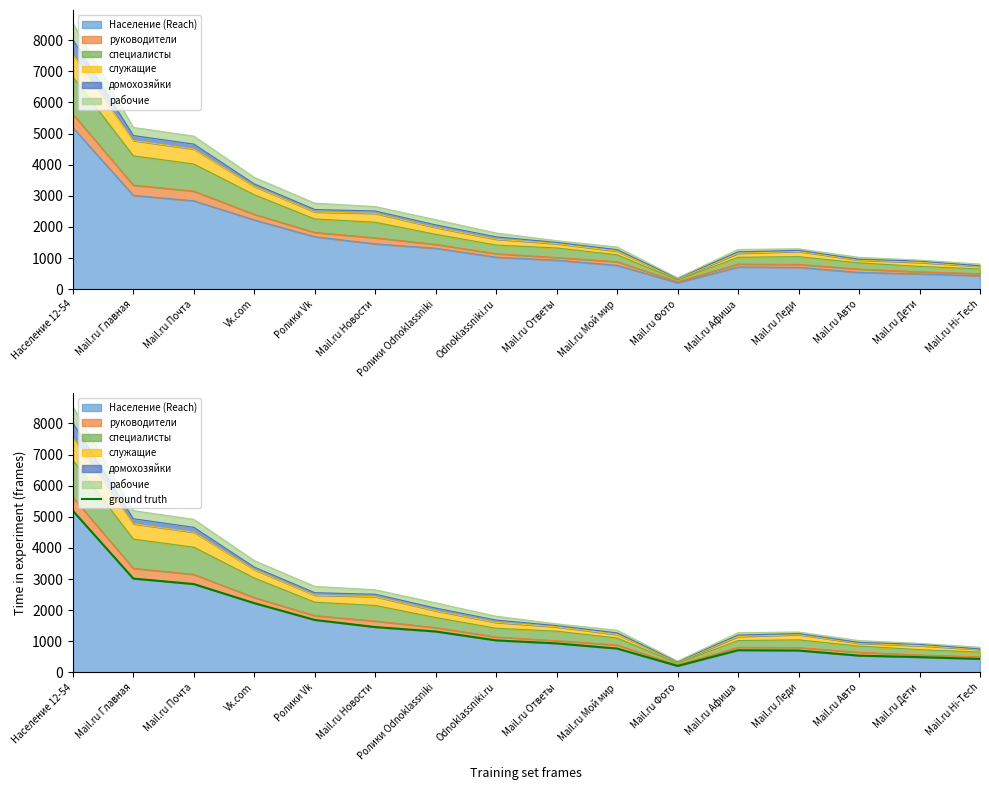

What position from the left is Ролики Vk?

5